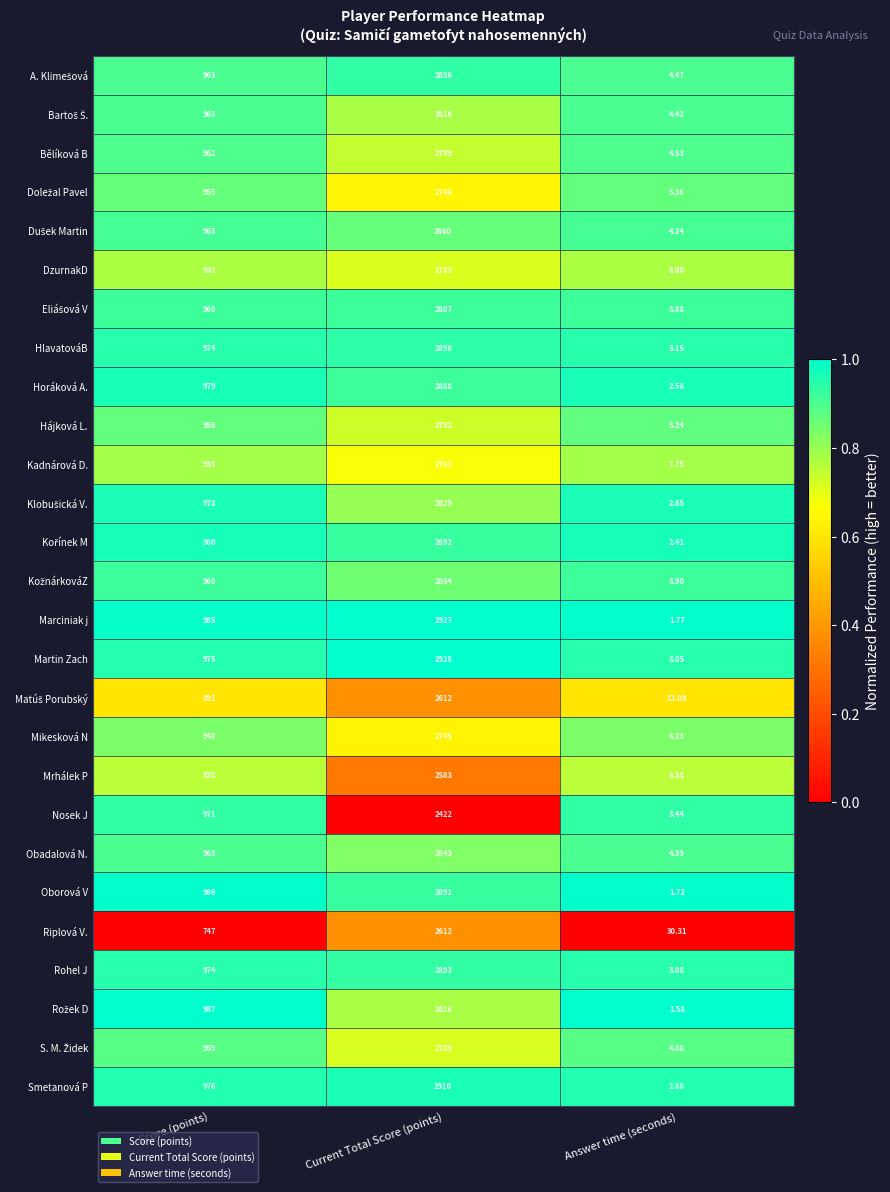

Which label corresponds to the largest value in the chart?

Current Total Score (points)